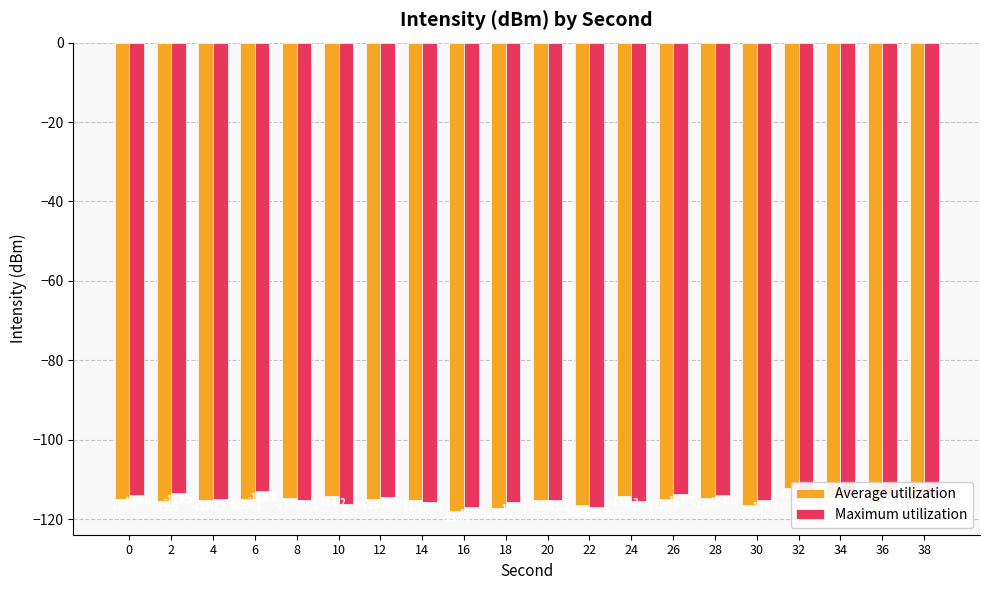

What is the sum of the Average utilization values at 16 and 36?

-233.7